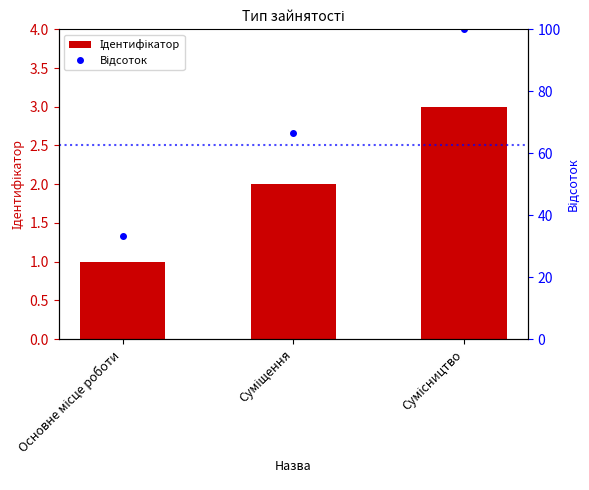

What position from the left is Основне місце роботи?

1